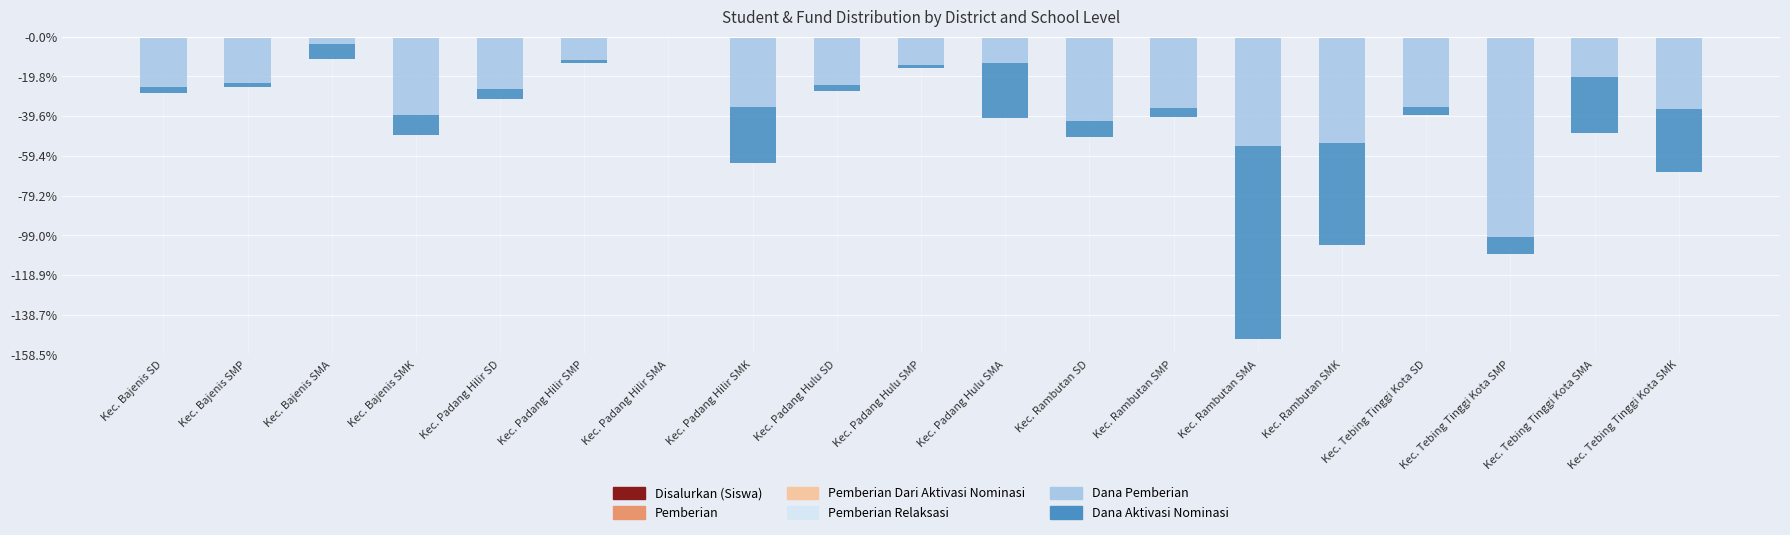

What is the label of the 10th bar from the left?

Kec. Padang Hulu SMP